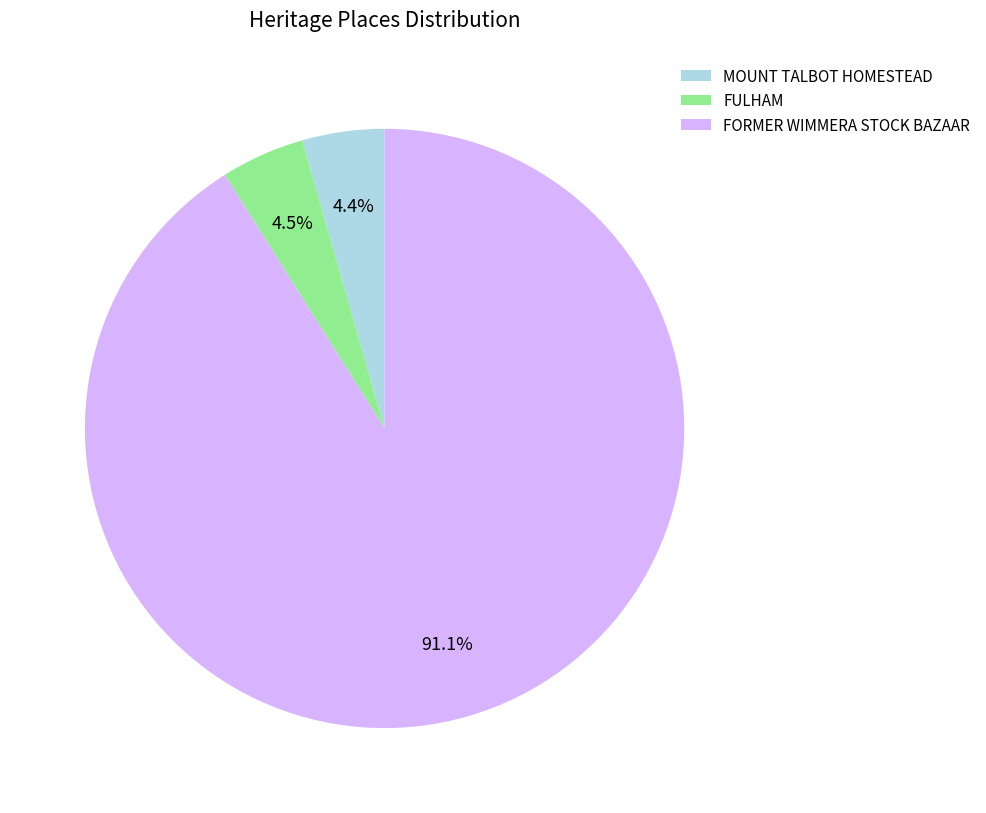

What portion of the pie excludes FULHAM?

95.5%